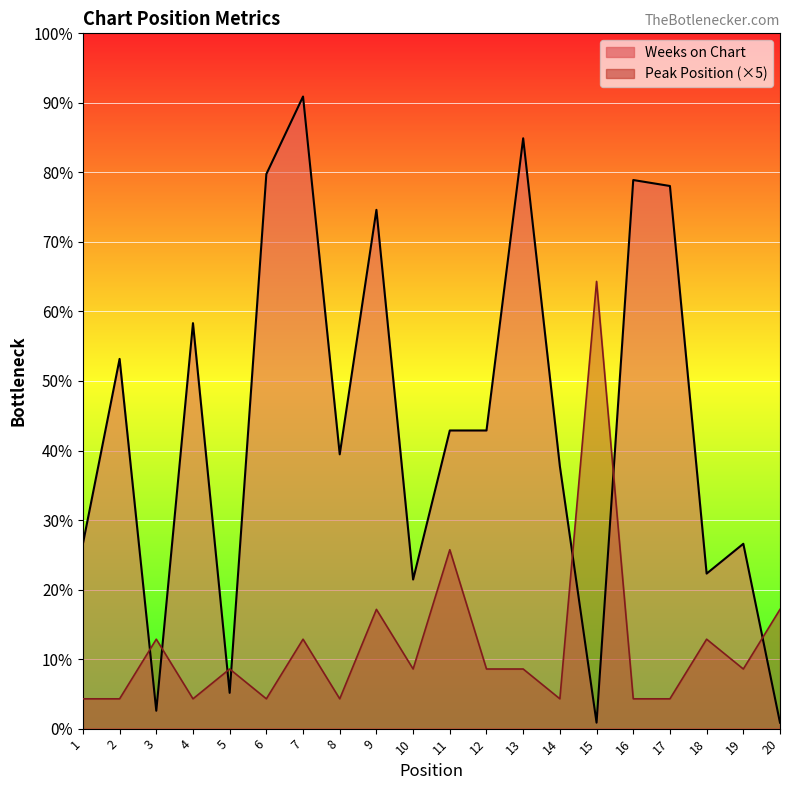

The value of Peak Position at 14 is 5. True or false?

True